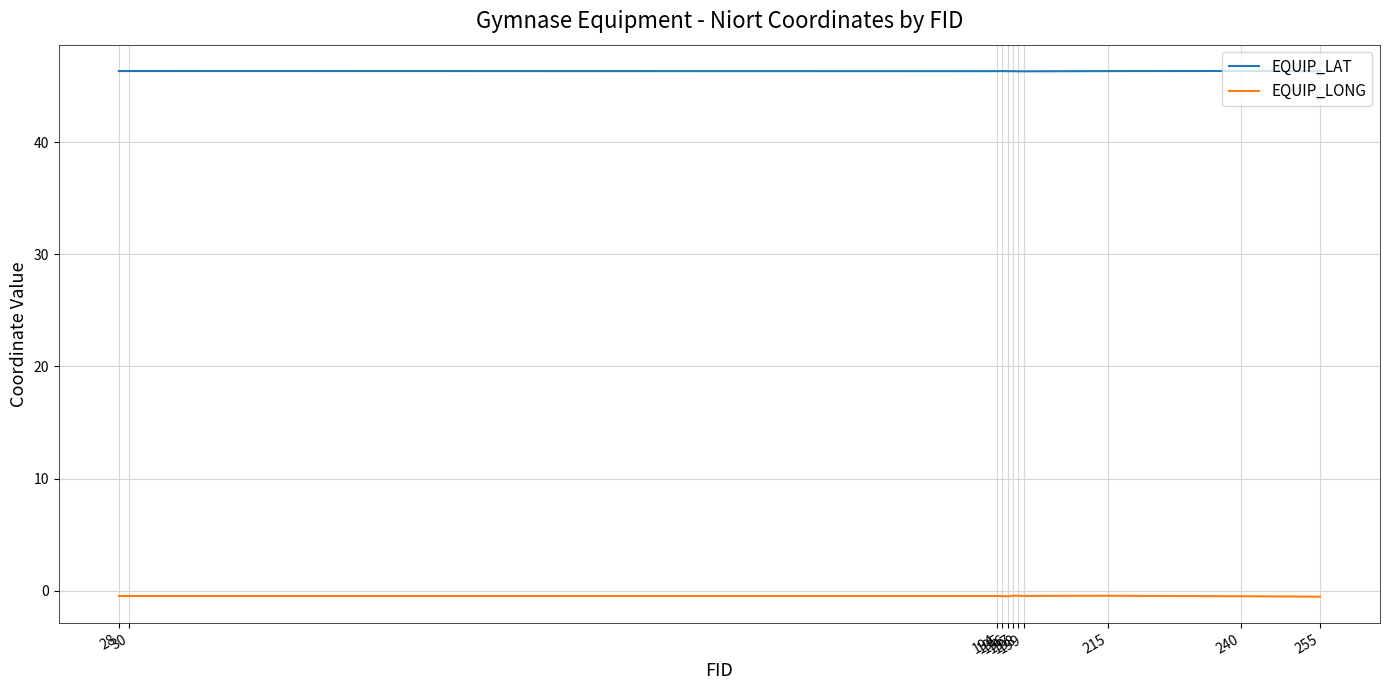

Which series has the widest spread of values?

EQUIP_LONG